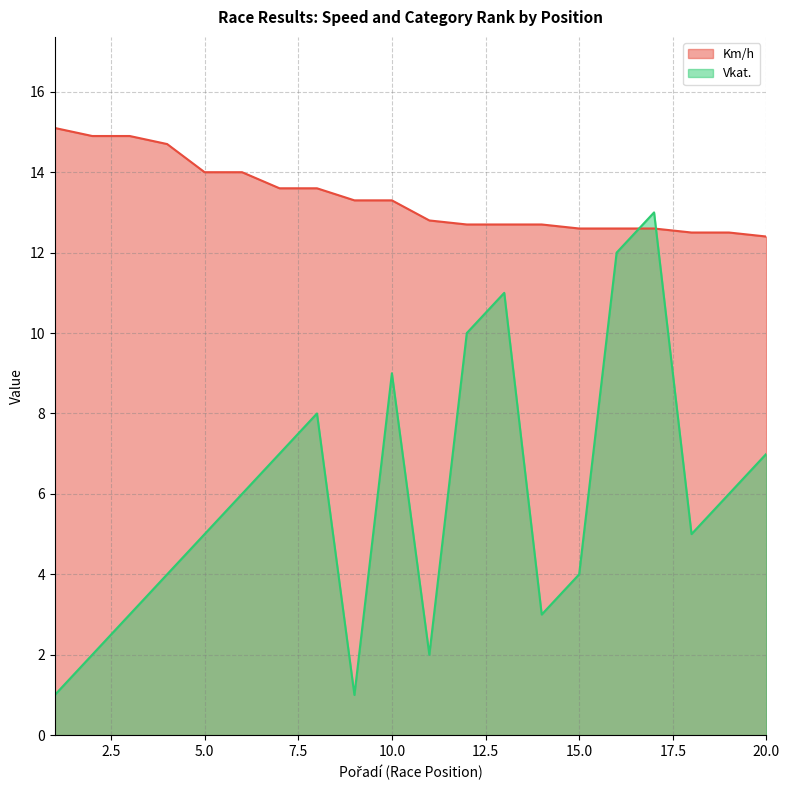

After their last crossing, which series has the higher values: Vkat. or Km/h?

Km/h